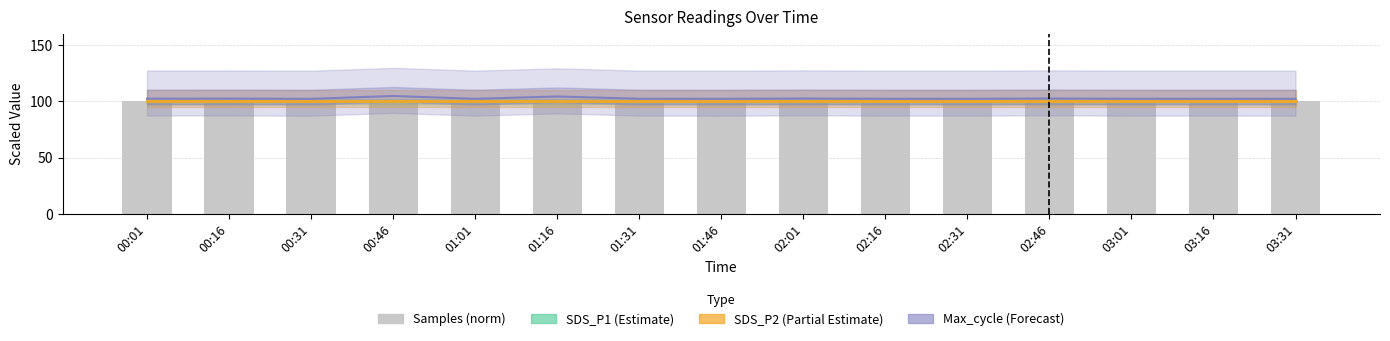

What is the highest value of the Samples (norm) series?

100.2